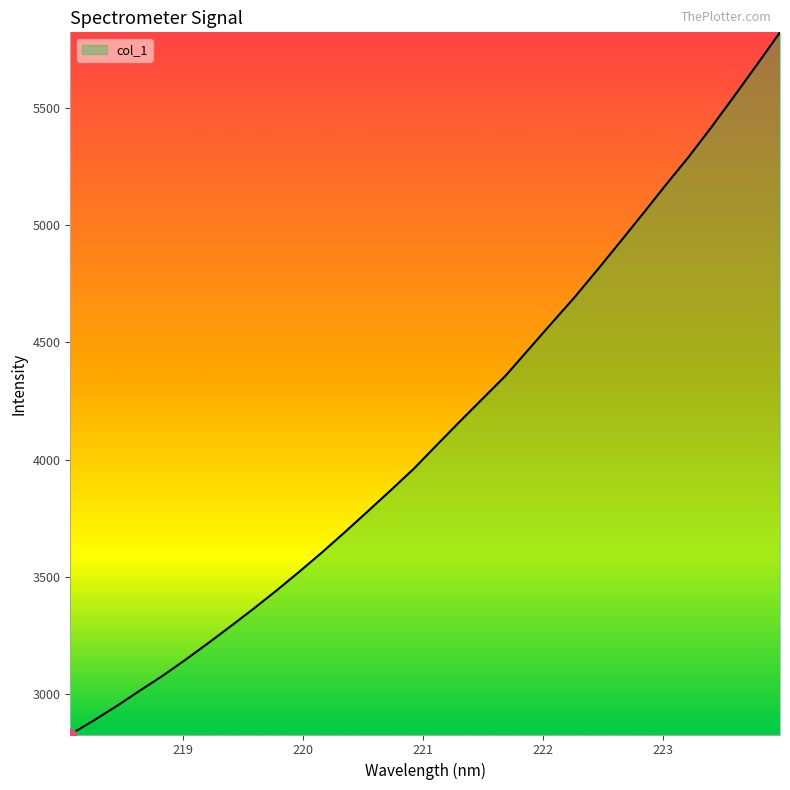

What is the difference between the maximum and minimum values?

2999.4